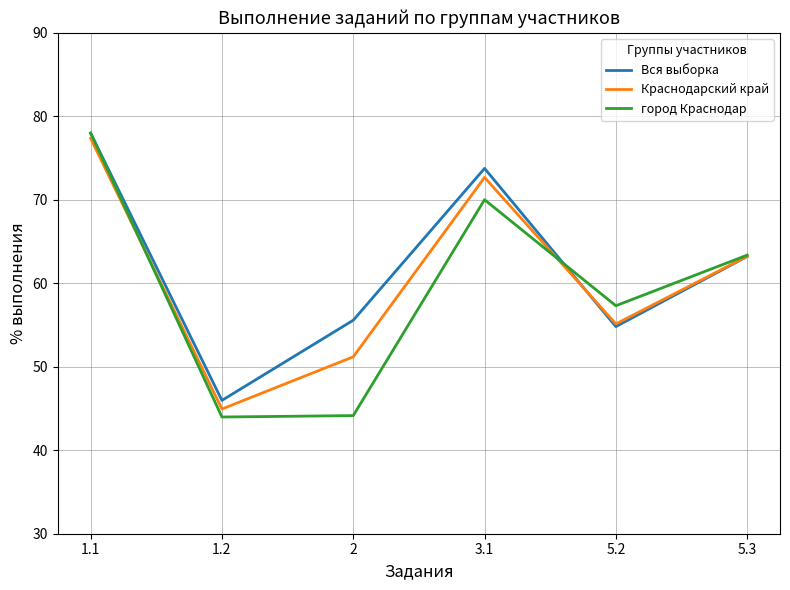

At which category is the sum across all series the highest?

1.1